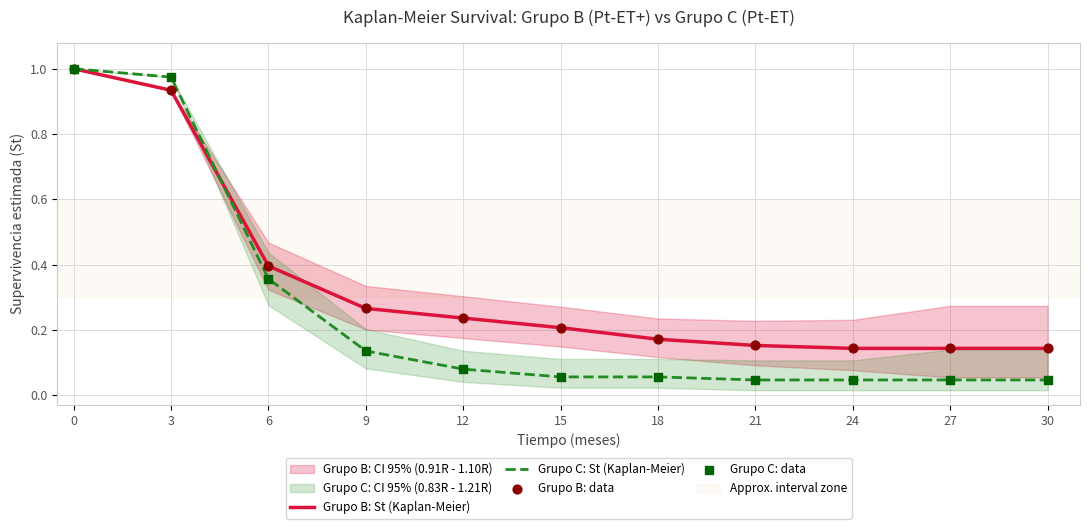

Is the value of Grupo B: St (Kaplan-Meier) at 27 greater than the value of Grupo C: St (Kaplan-Meier) at 24?

Yes